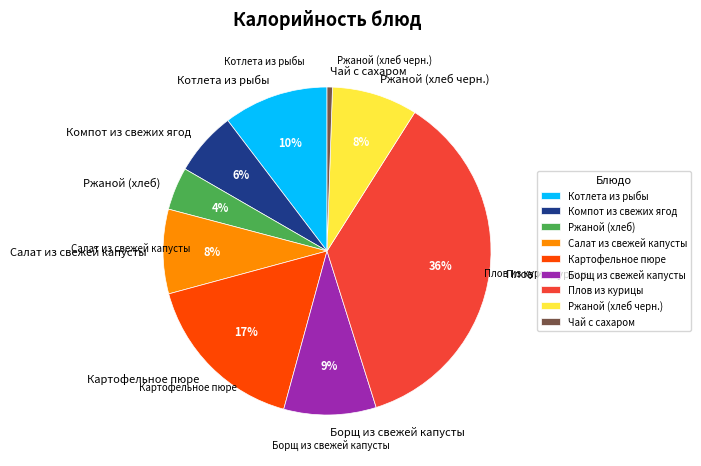

Between Ржаной (хлеб) and Ржаной (хлеб черн.), which is larger?

Ржаной (хлеб черн.)